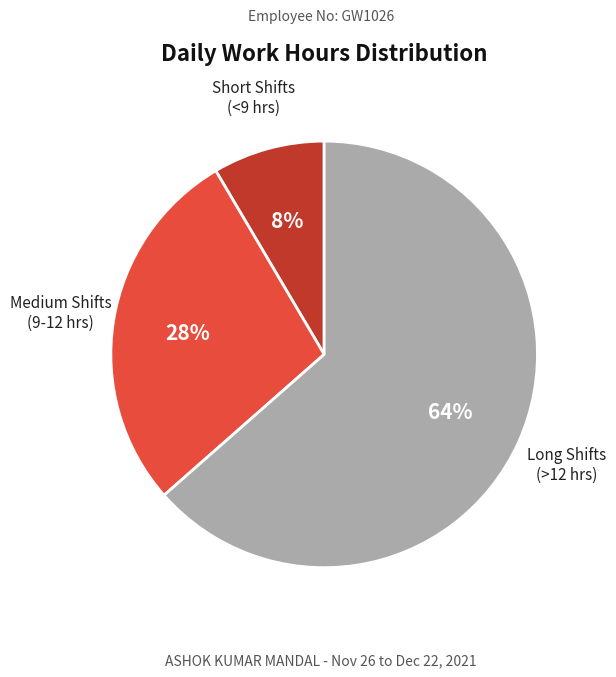

To the nearest percent, what is the average slice percentage?

33%